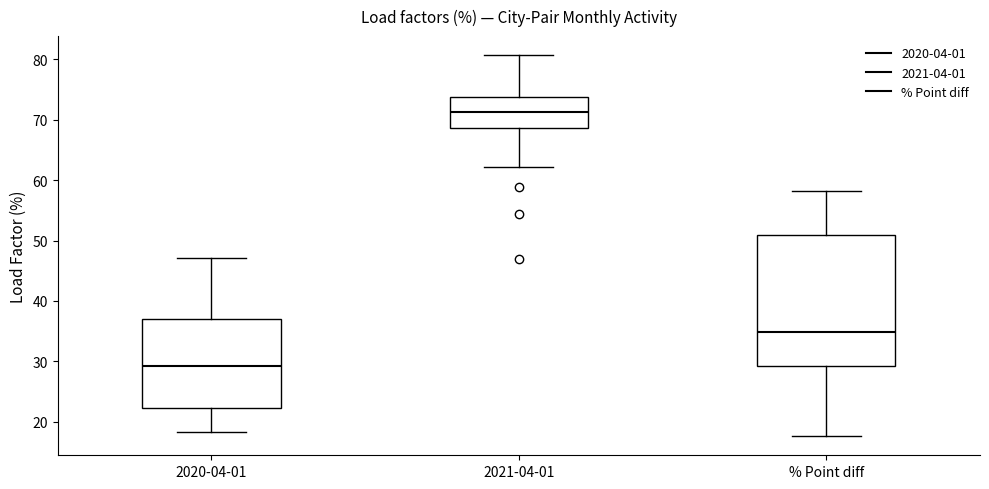

Which box has the lowest median line?

2020-04-01